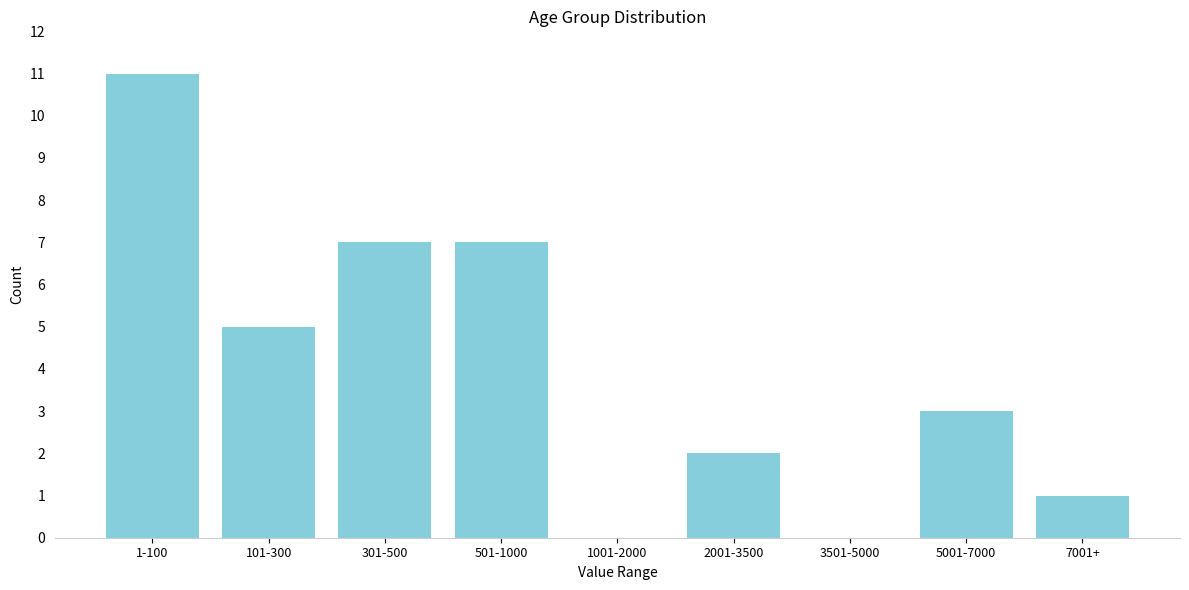

Reading right to left, what are all the values shown in this chart?

7001+=1	5001-7000=3	3501-5000=0	2001-3500=2	1001-2000=0	501-1000=7	301-500=7	101-300=5	1-100=11